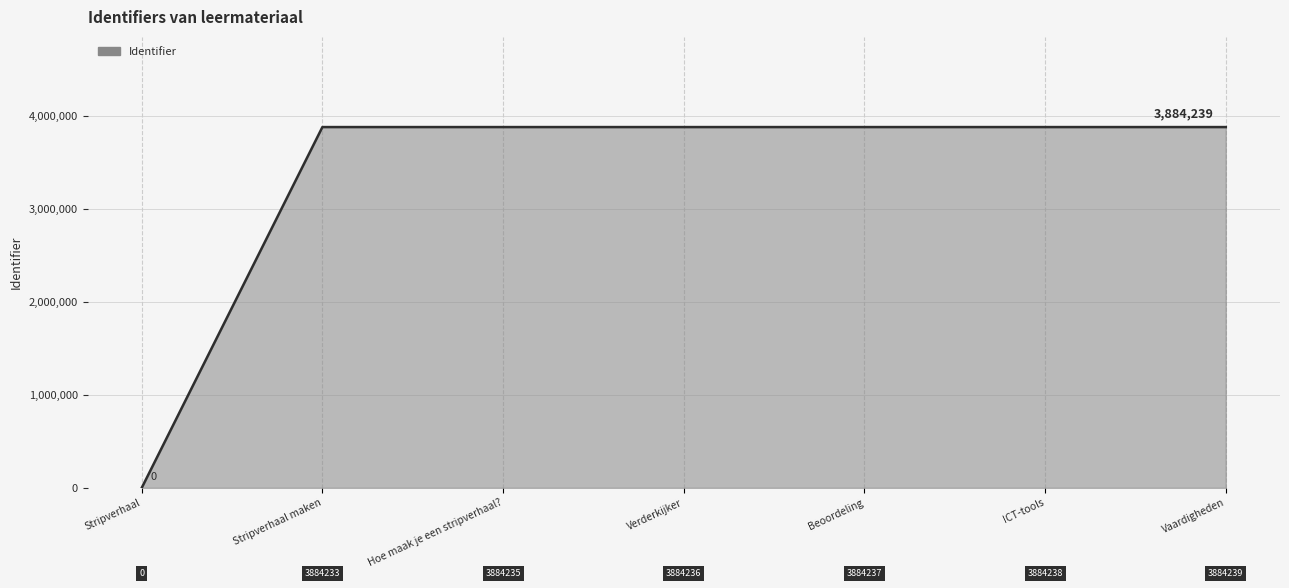

What value does the data have at Vaardigheden, to the nearest 100?

3884200